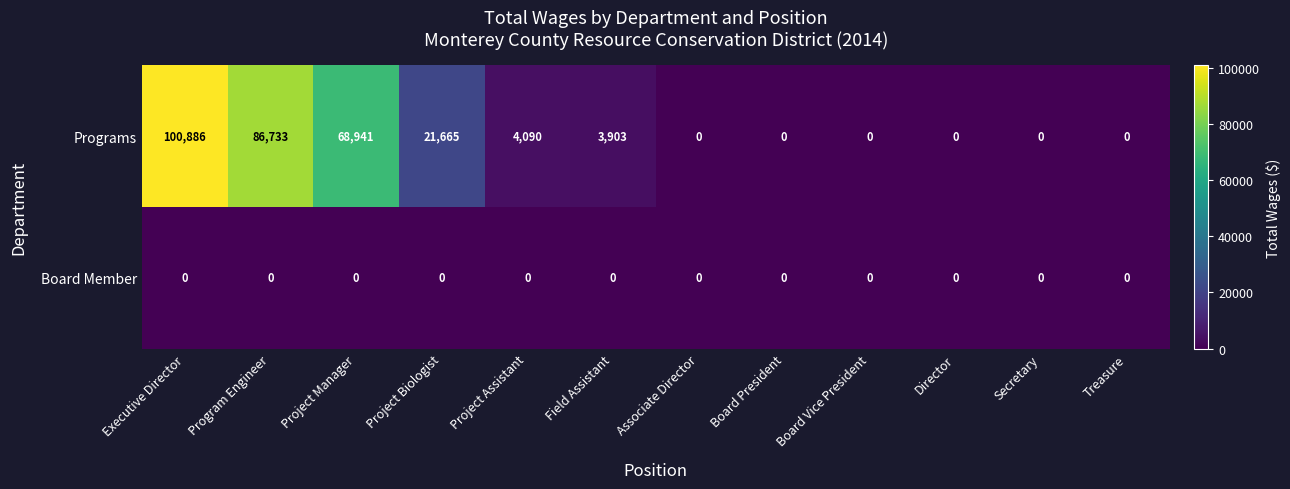

Between Project Assistant and Board Vice President, which series saw the biggest shift?

Programs